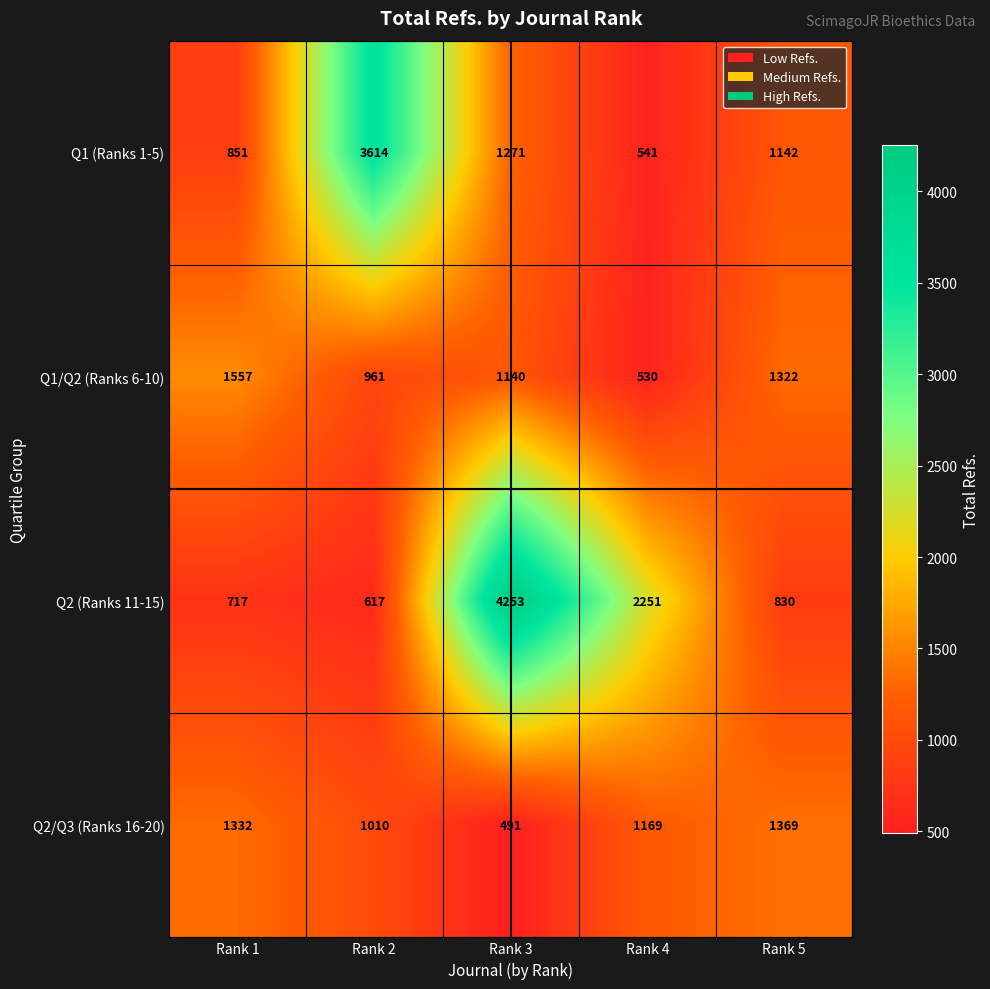

Reading left to right, what are all the values shown in this chart?

Q1 (Ranks 1-5): 851	3614	1271	541	1142
Q1/Q2 (Ranks 6-10): 1557	961	1140	530	1322
Q2 (Ranks 11-15): 717	617	4253	2251	830
Q2/Q3 (Ranks 16-20): 1332	1010	491	1169	1369